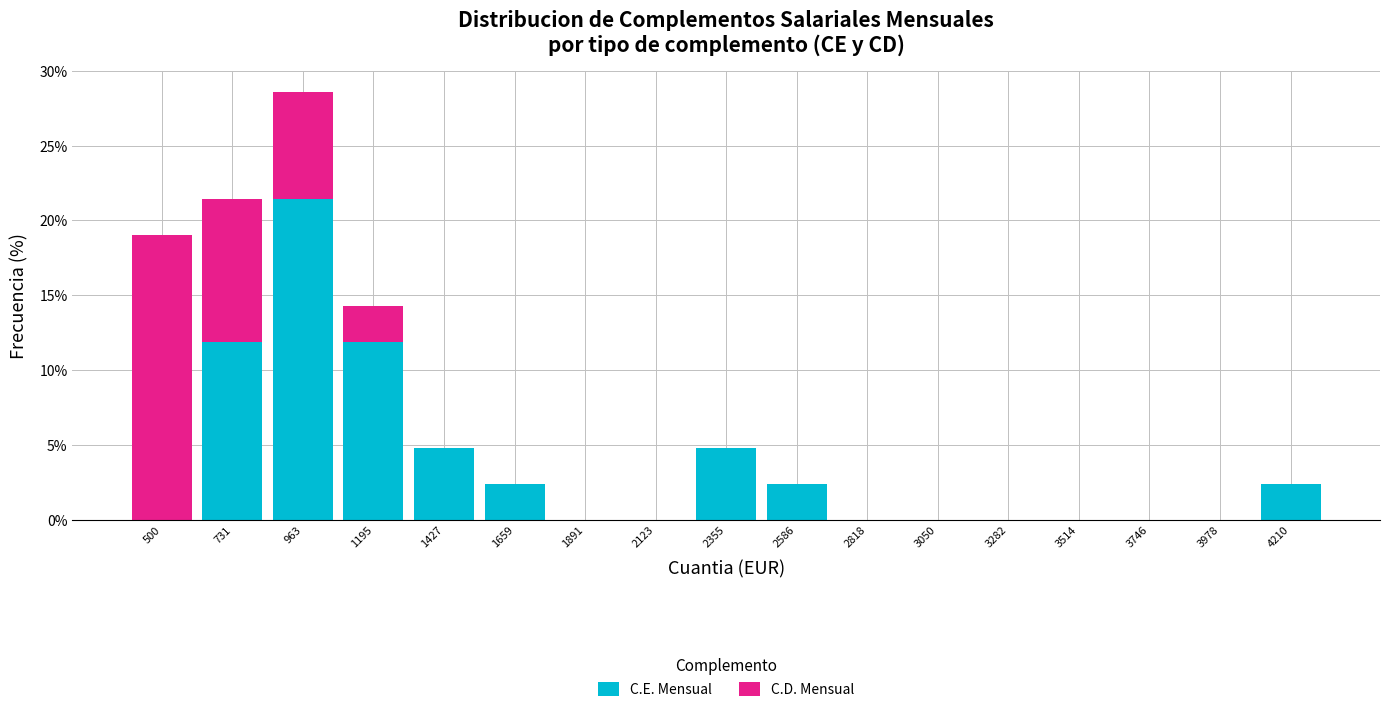

Which range on the x-axis has the tallest stacked bar (by total height)?

850 to 1100